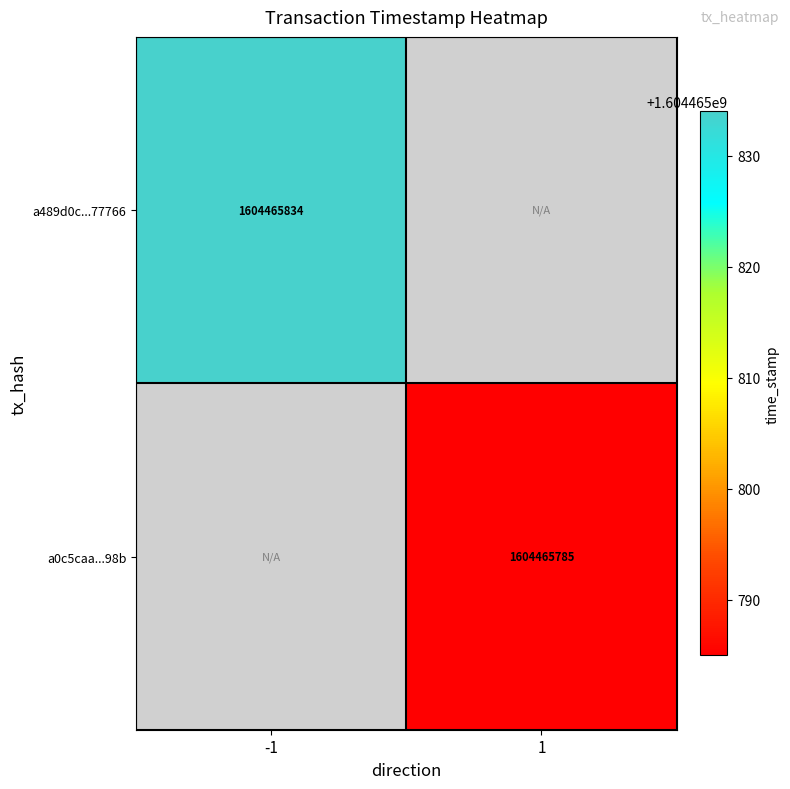

The a489d0c...77766 series shows 571791284 at -1. True or false?

False